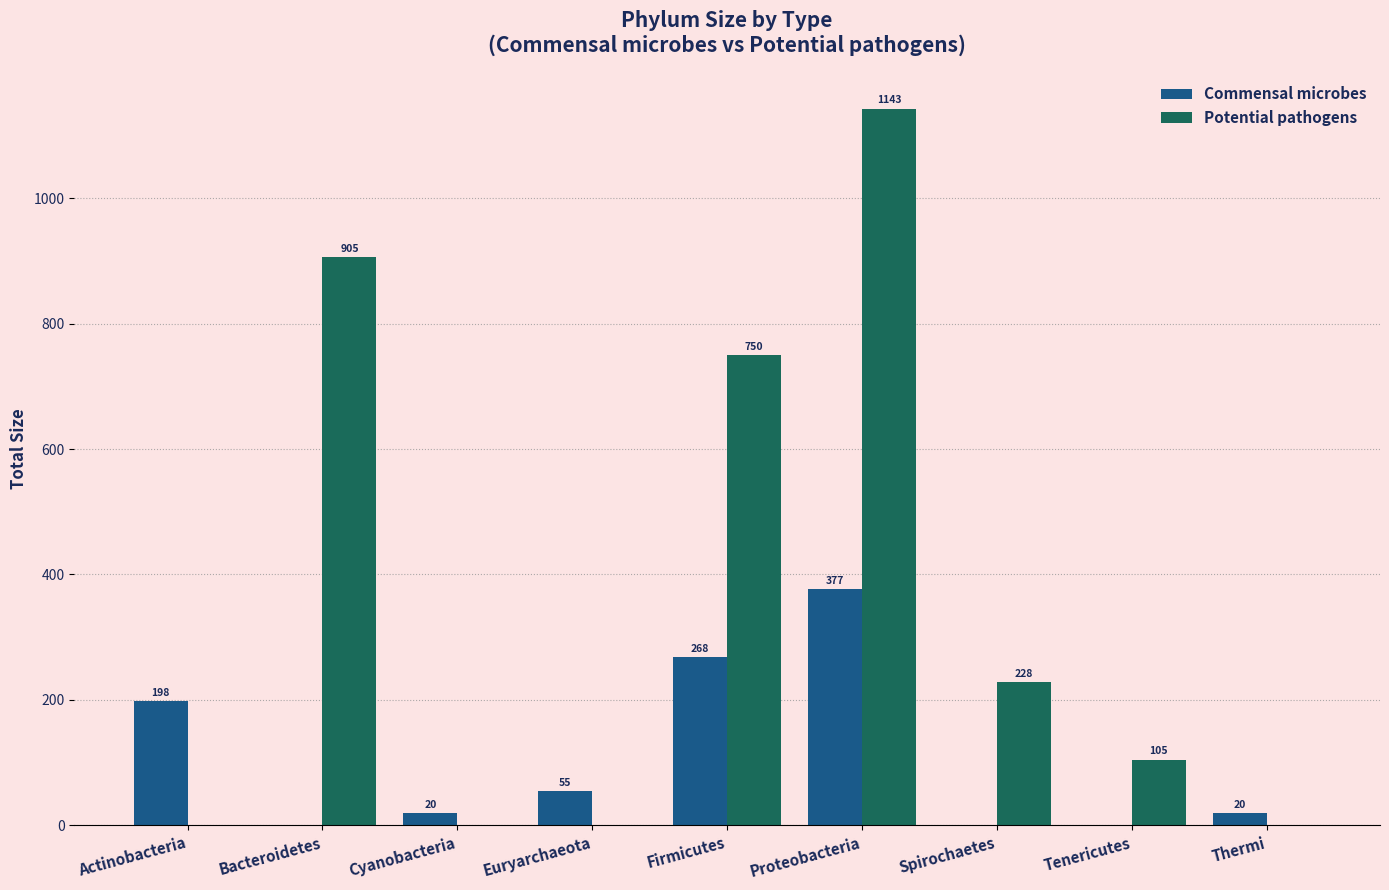

Which category has the highest value across all series?

Proteobacteria